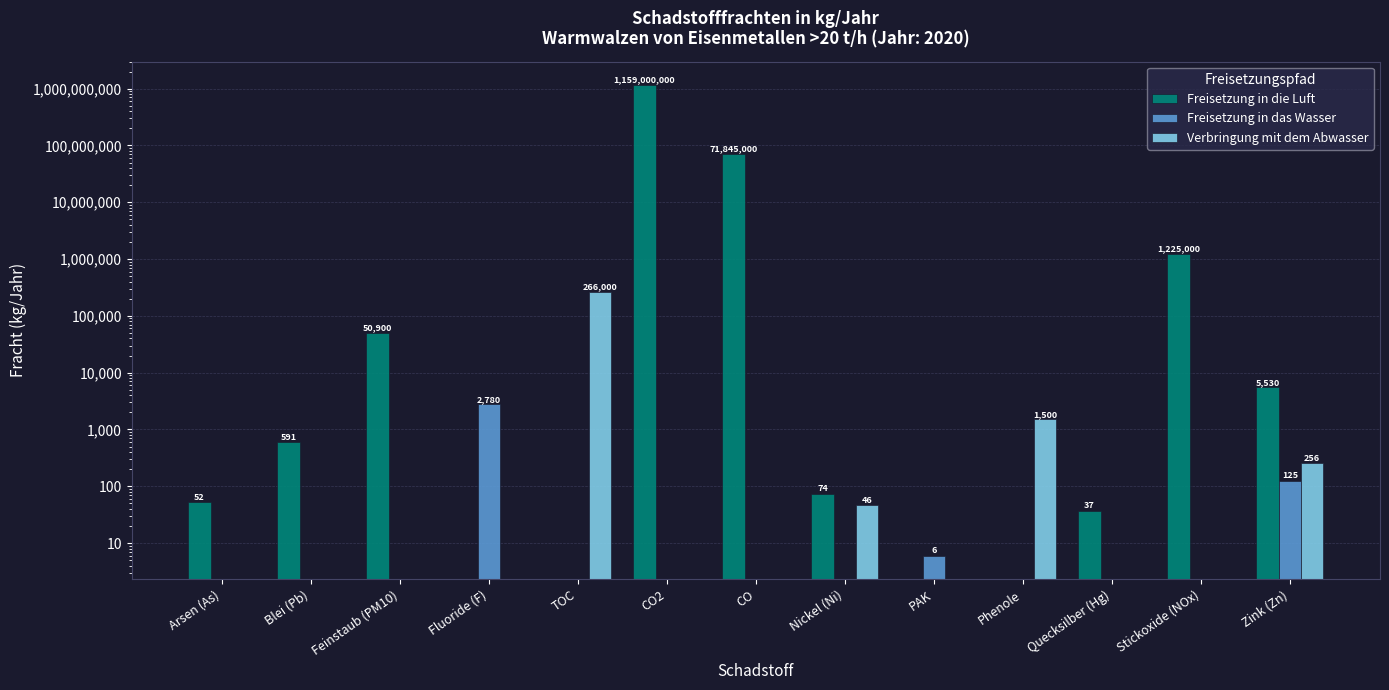

Is it true that Freisetzung in das Wasser equals 1053 at CO2?

False